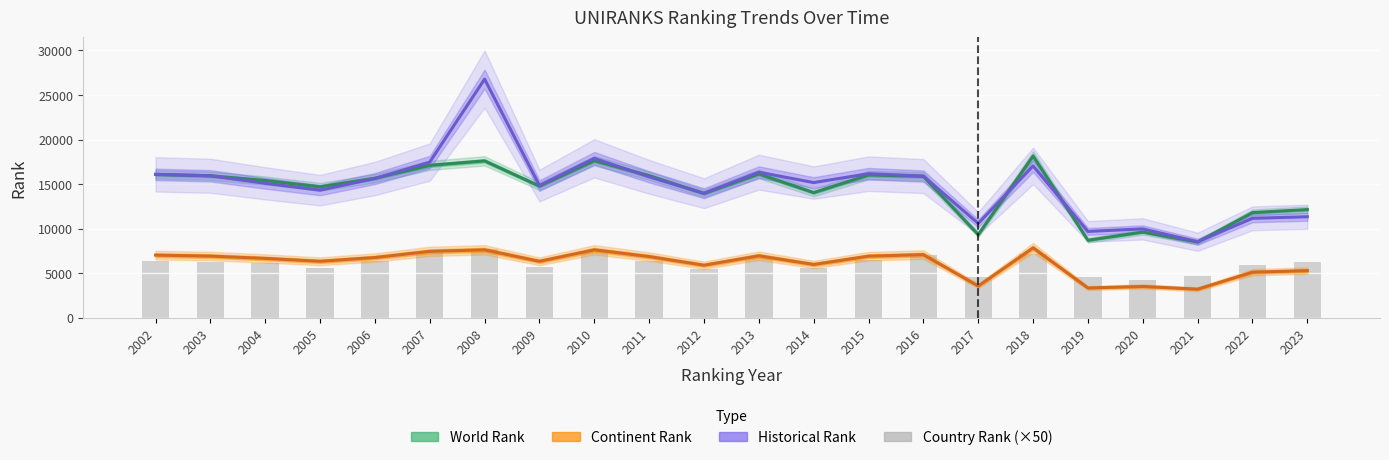

What is the total value across all series at 2017?

28067.5